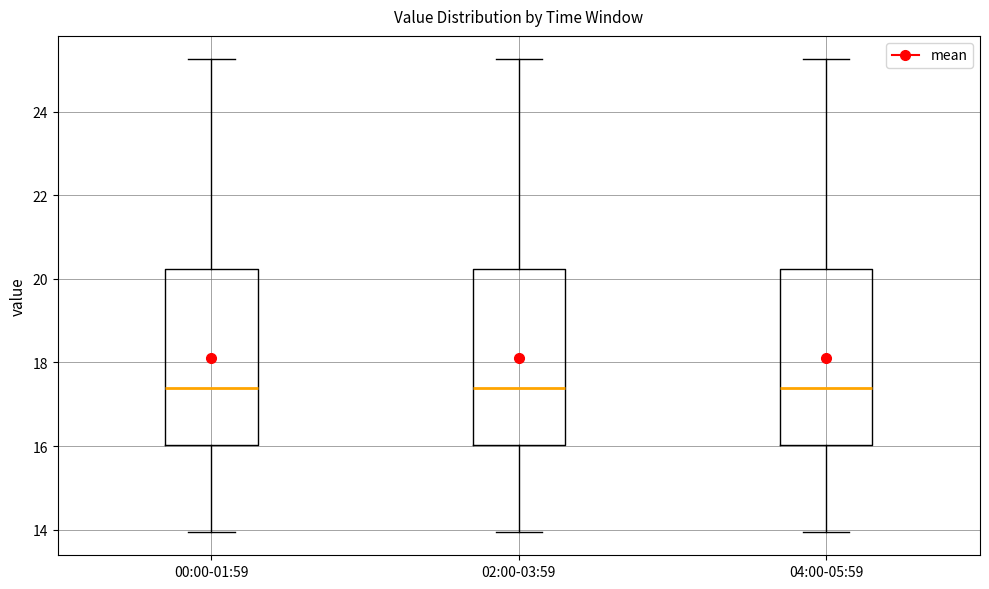

Where is the upper edge of the box for 00:00-01:59 on the y-axis? The values are not printed on the chart, so give them approximately, as read against the axis.

20.2